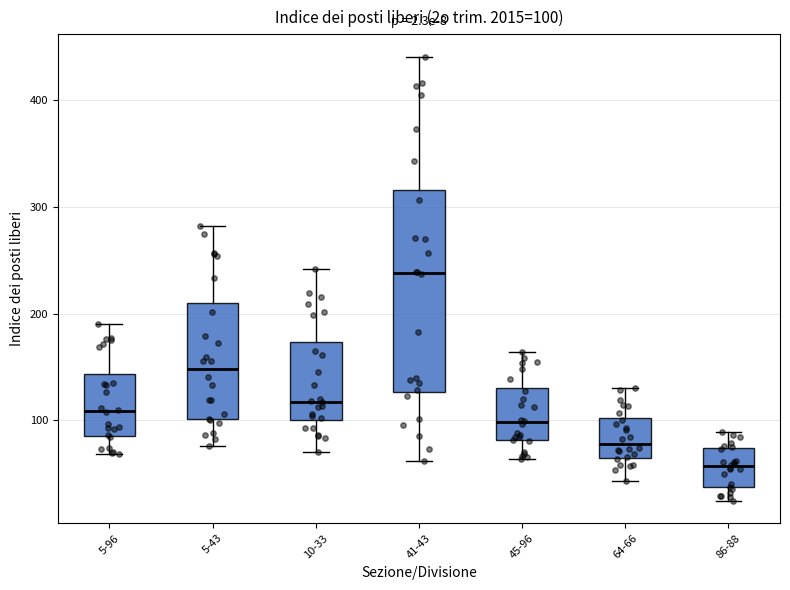

Which box's median line is the highest?

41-43